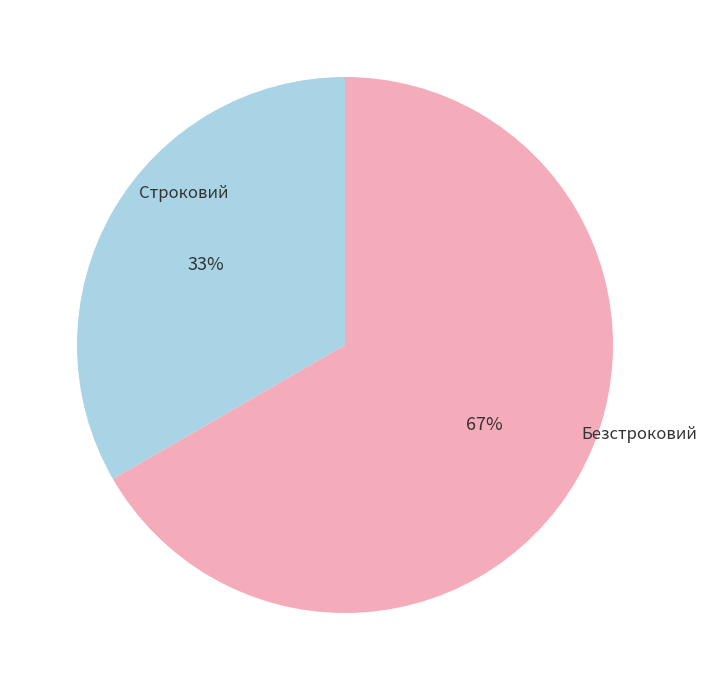

Which slice is the smallest?

Строковий